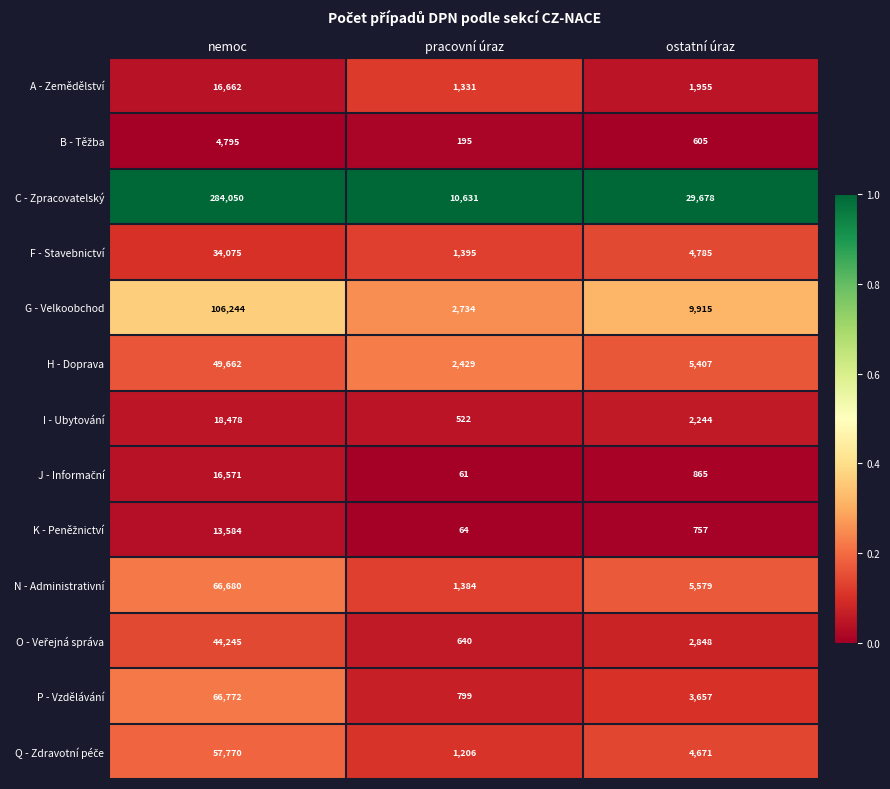

What is the difference between the N - Administrativní values at ostatní úraz and pracovní úraz?

4195